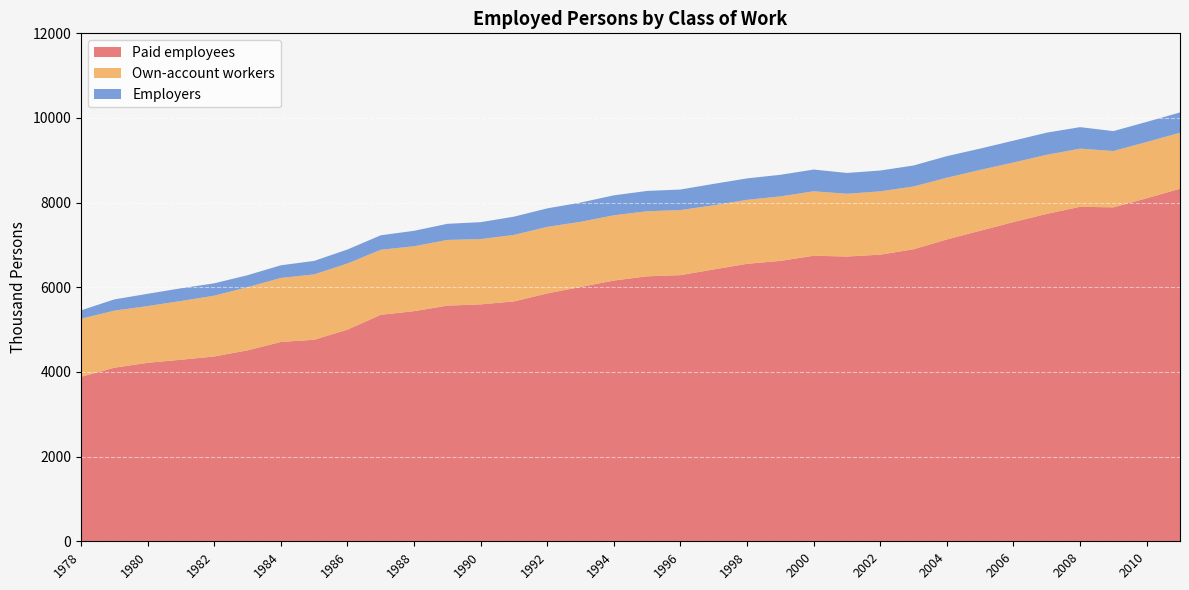

Reading left to right, extract all data points from this chart.

Paid employees: 1978=3885	1979=4100	1980=4216	1981=4289	1982=4366	1983=4511	1984=4709	1985=4761	1986=4999	1987=5350	1988=5436	1989=5567	1990=5597	1991=5666	1992=5856	1993=6008	1994=6160	1995=6260	1996=6287	1997=6423	1998=6555	1999=6624	2000=6746	2001=6727	2002=6771	2003=6898	2004=7131	2005=7336	2006=7542	2007=7735	2008=7902	2009=7889	2010=8104	2011=8328
Own-account workers: 1978=1374	1979=1348	1980=1341	1981=1387	1982=1437	1983=1492	1984=1513	1985=1544	1986=1563	1987=1537	1988=1534	1989=1552	1990=1543	1991=1572	1992=1572	1993=1539	1994=1542	1995=1537	1996=1538	1997=1515	1998=1512	1999=1523	2000=1523	2001=1483	2002=1496	2003=1484	2004=1458	2005=1438	2006=1406	2007=1396	2008=1374	2009=1331	2010=1329	2011=1323
Employers: 1978=197	1979=266	1980=290	1981=301	1982=291	1983=283	1984=298	1985=319	1986=331	1987=342	1988=365	1989=381	1990=399	1991=431	1992=437	1993=455	1994=471	1995=480	1996=485	1997=506	1998=506	1999=511	2000=513	2001=492	2002=492	2003=496	2004=510	2005=503	2006=517	2007=523	2008=508	2009=470	2010=475	2011=480